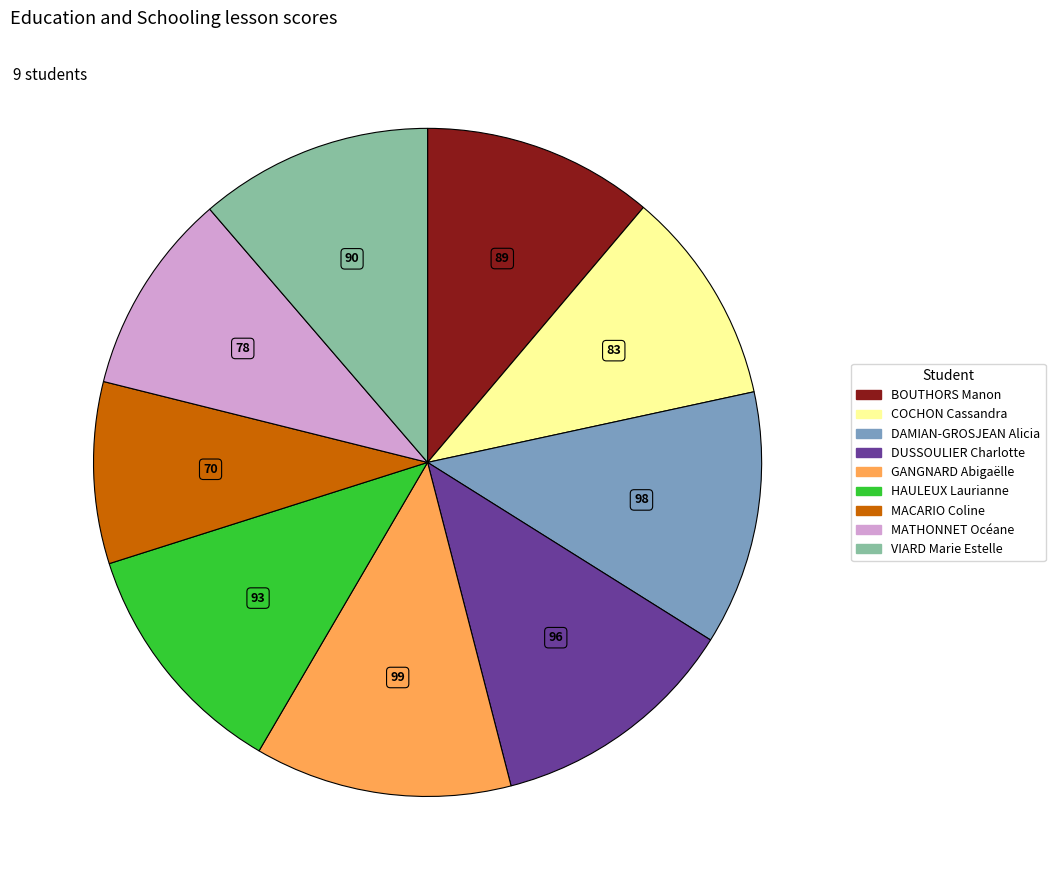

Which has a higher value, DAMIAN-GROSJEAN Alicia or HAULEUX Laurianne?

DAMIAN-GROSJEAN Alicia